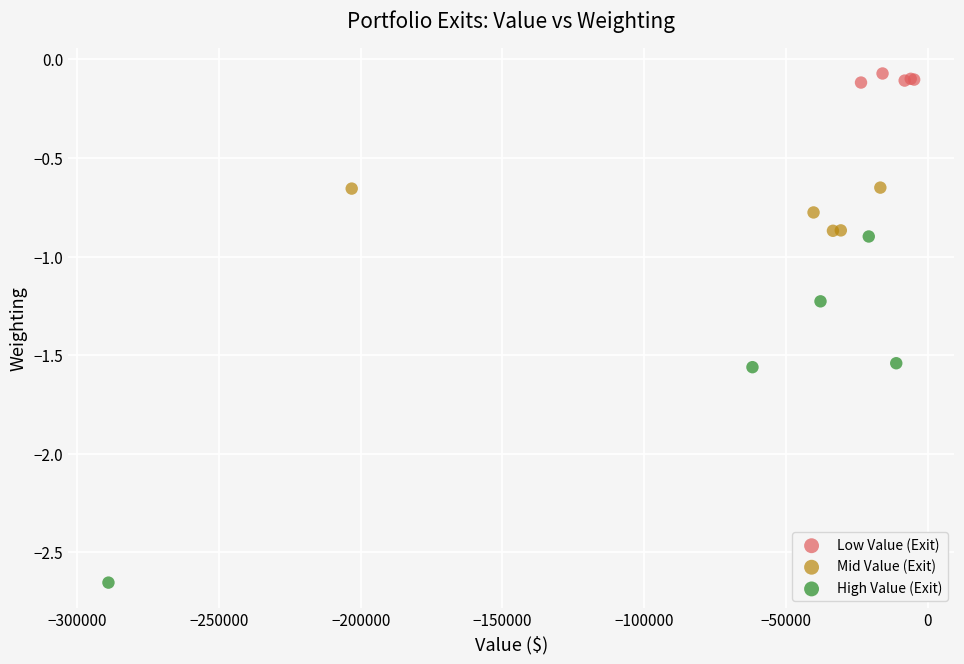

What are all the series names shown in the legend?

Low Value (Exit), Mid Value (Exit), High Value (Exit)